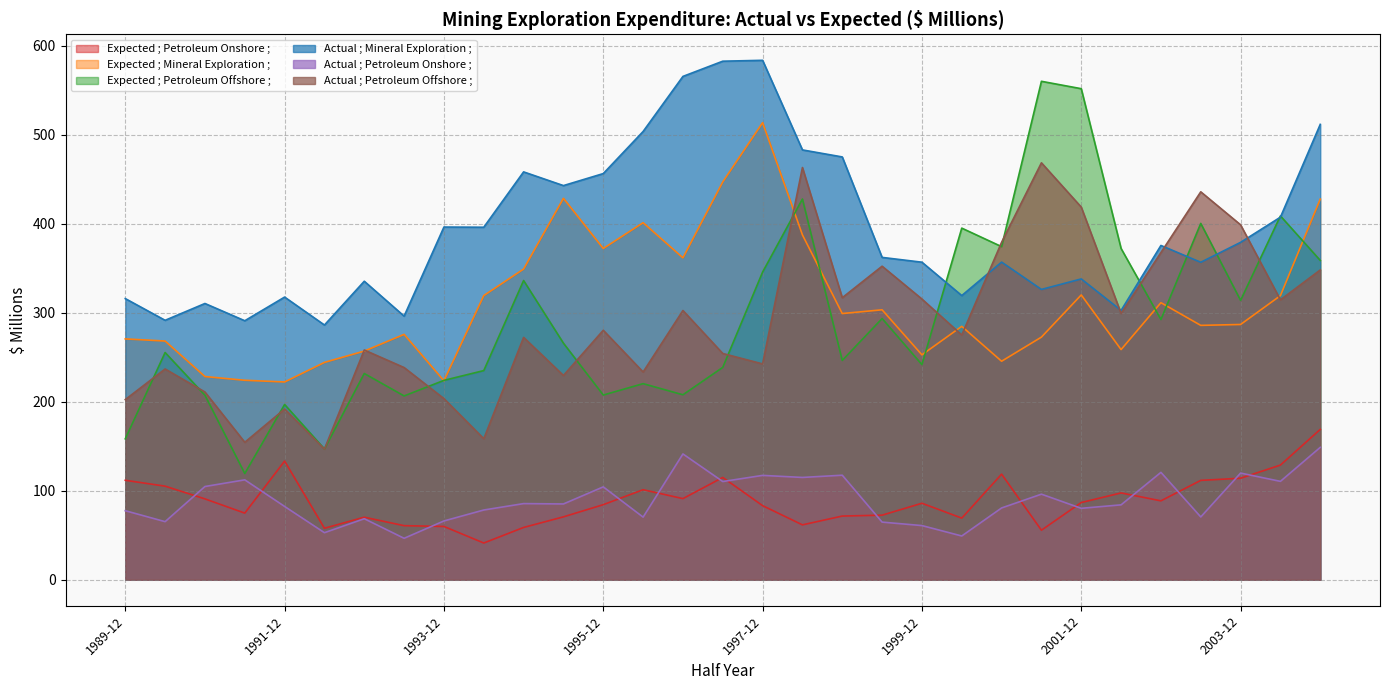

What is the maximum value for Actual ; Petroleum Offshore ;?

468.6